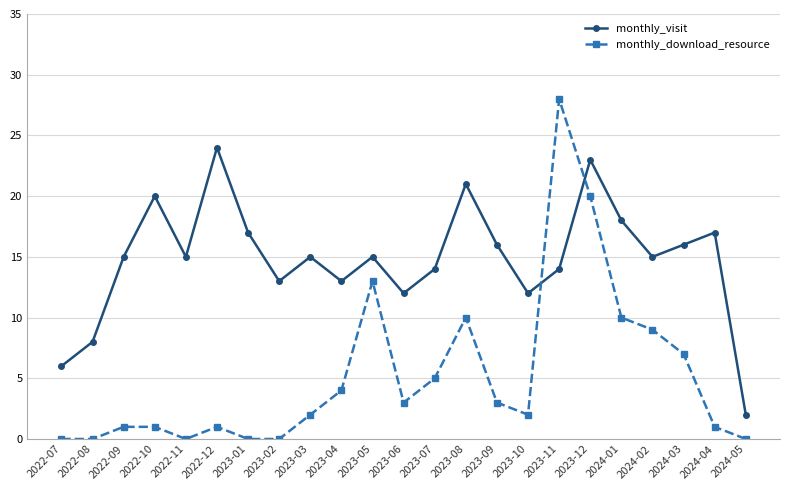

How many distinct data groups are displayed?

2